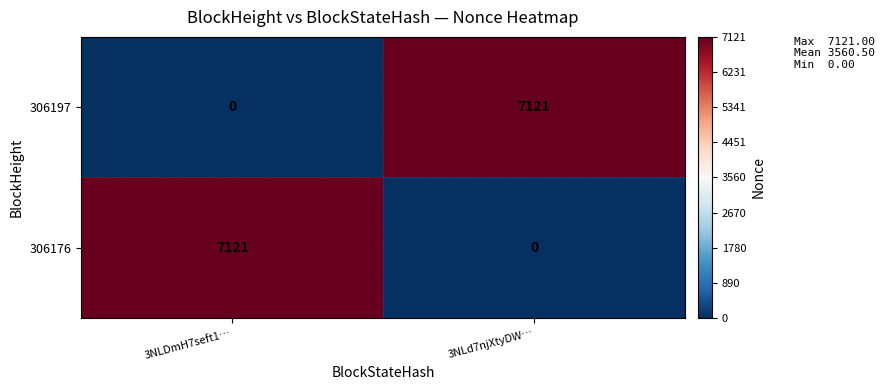

The value of 306197 at 3NLd7njXtyDW… is 7121. True or false?

True